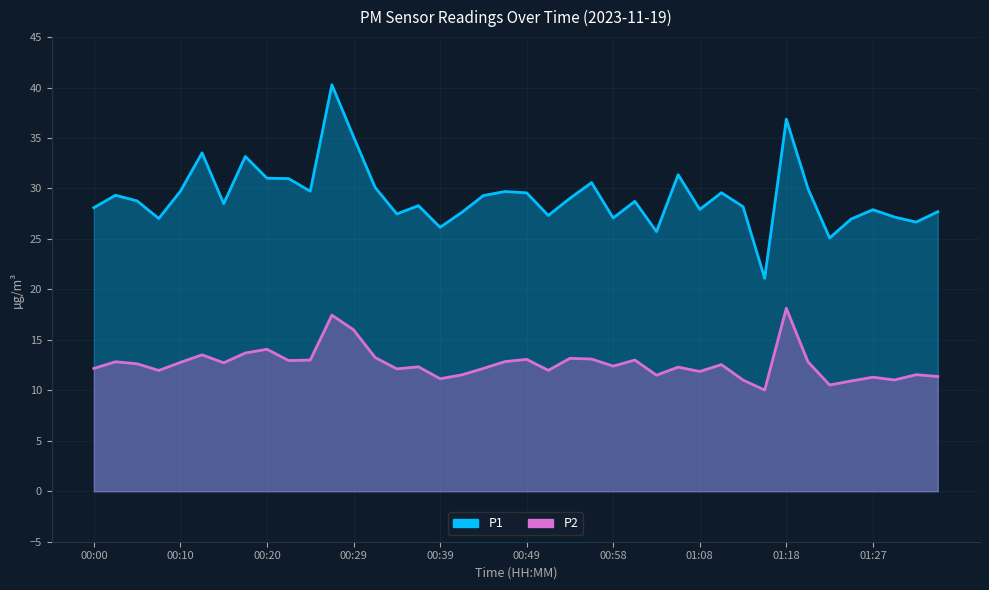

Count the number of categories in the chart.

40